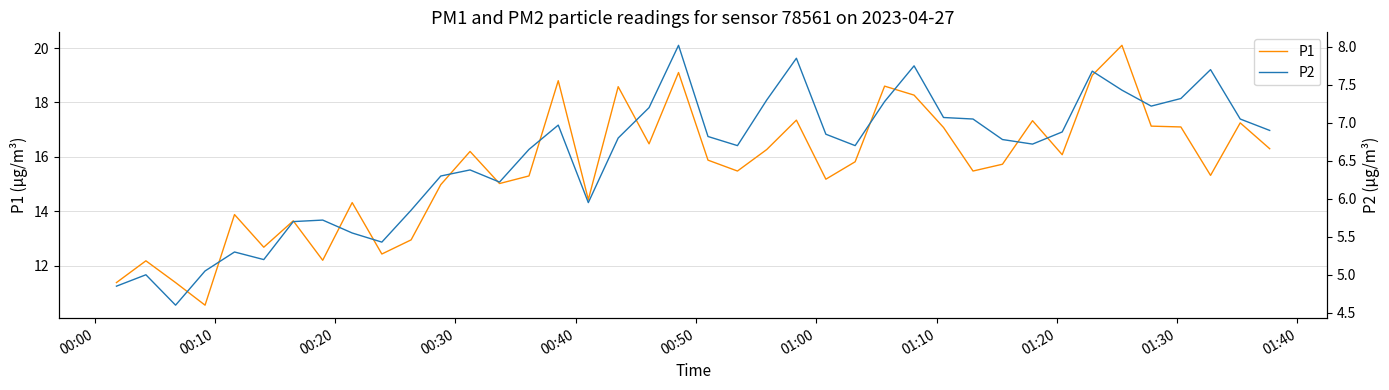

What is the lowest value of the P1 series?

10.6